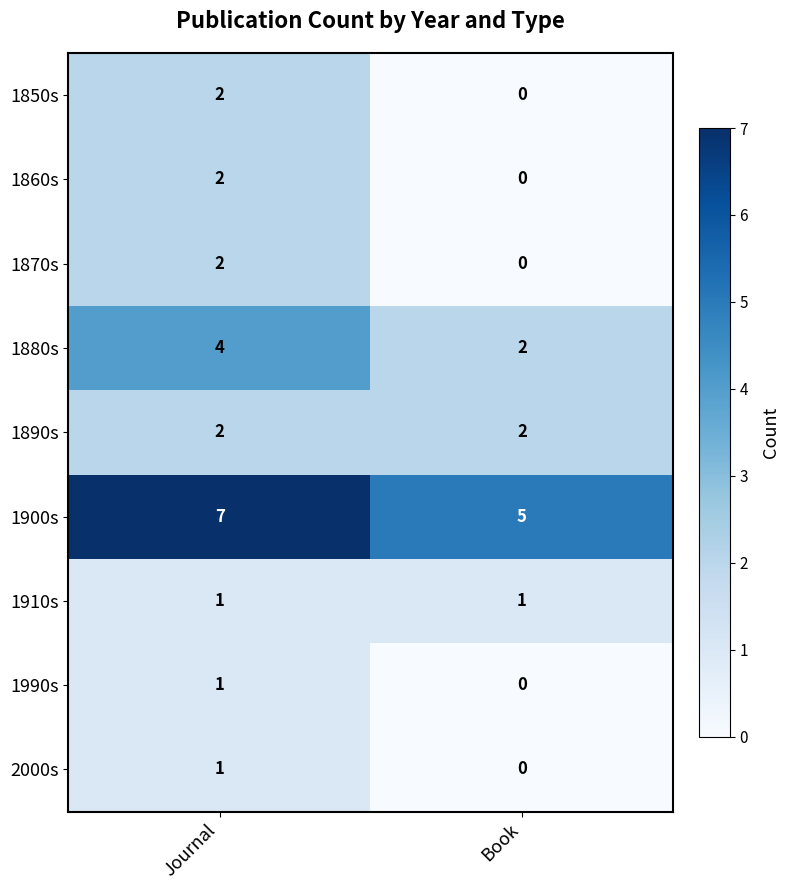

Rank the categories by 1870s value from lowest to highest.

Book, Journal